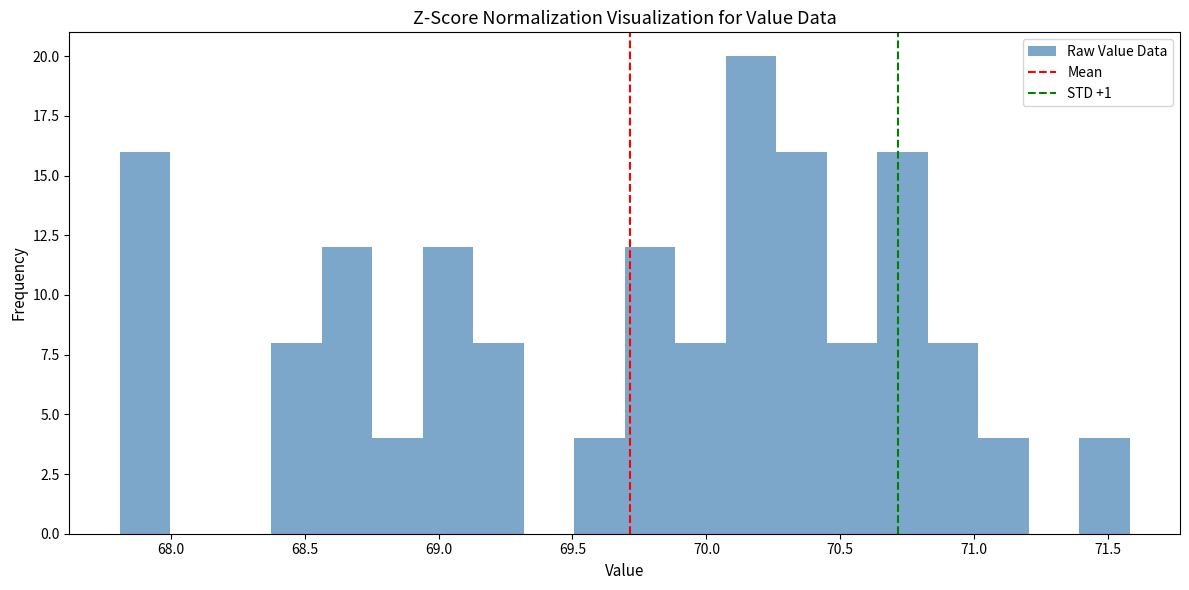

Read against the x-axis, roughly where is the centre of the tallest bar?

70.15